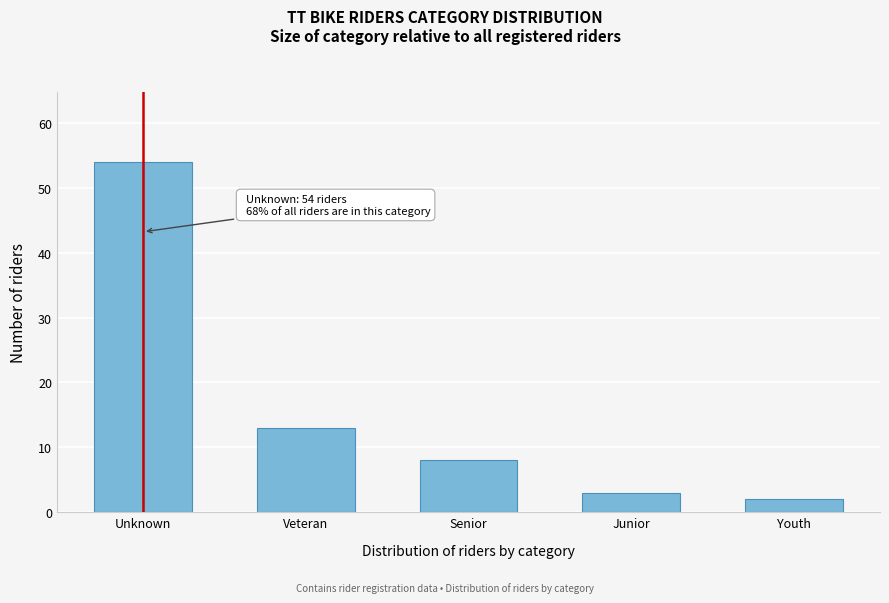

Reading left to right, transcribe all the data shown in this chart.

Unknown=54	Veteran=13	Senior=8	Junior=3	Youth=2